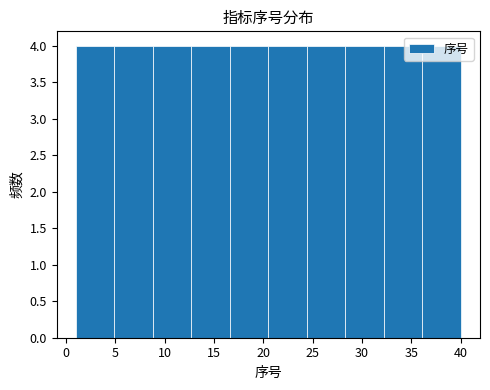

What is the height of the bar covering 20.5 to 24.4 on the x-axis? Neither the bar edges nor the heights are printed on the chart, so give them approximately, as read against the axes.

4